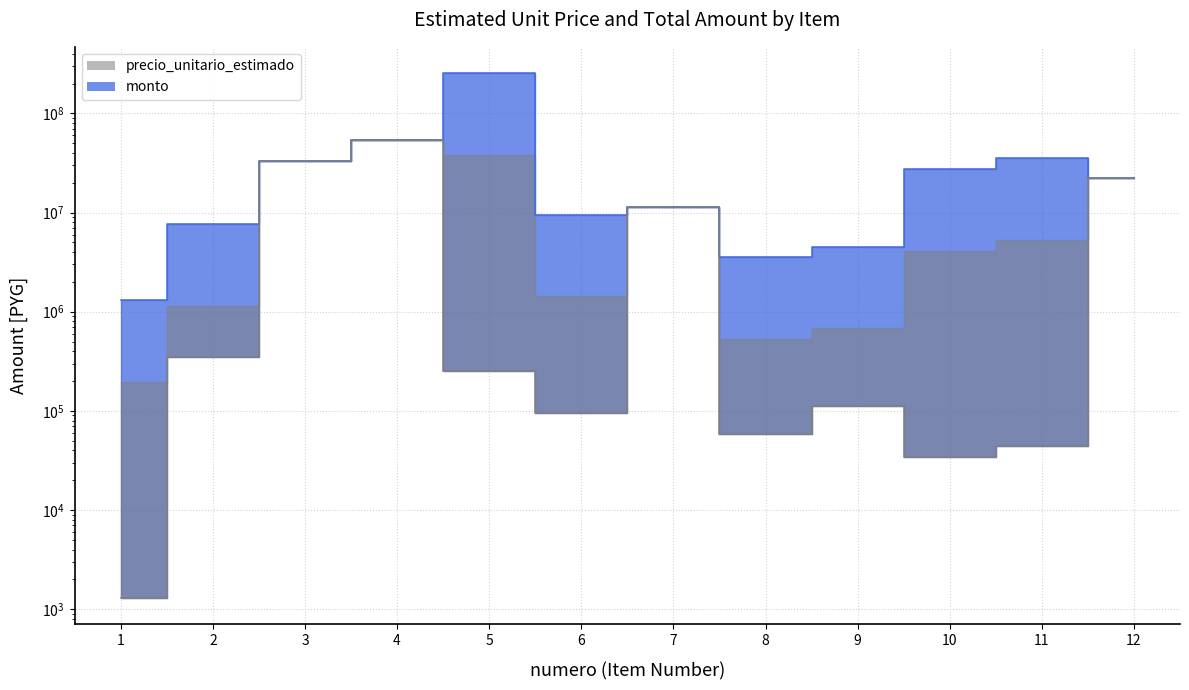

Does the chart display data point markers on the line(s)?

No